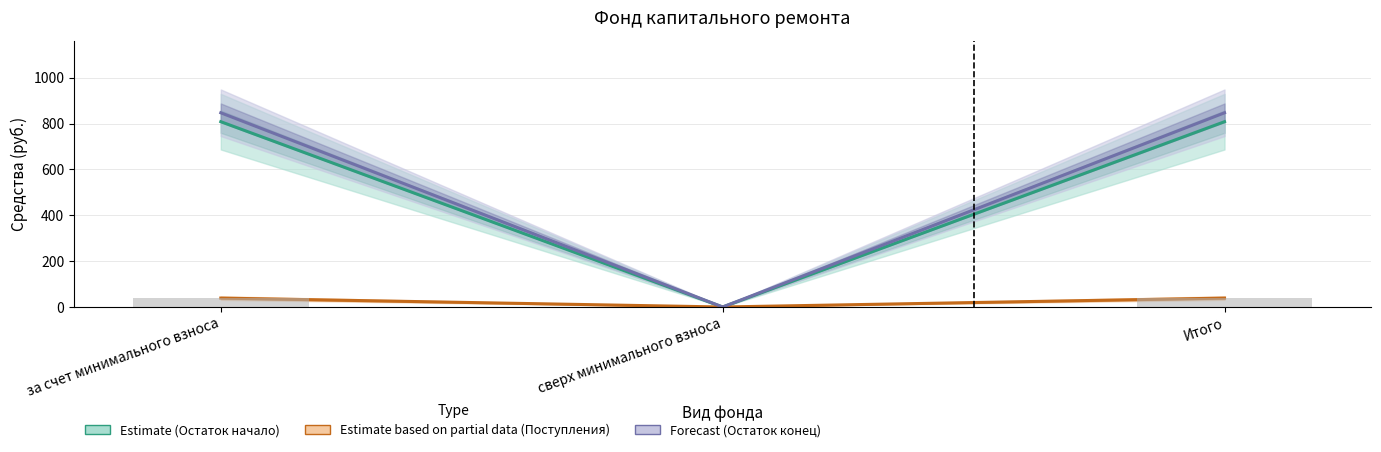

Rank the categories by Взносы + Пени (bars) value from highest to lowest.

за счет минимального взноса, Итого, сверх минимального взноса